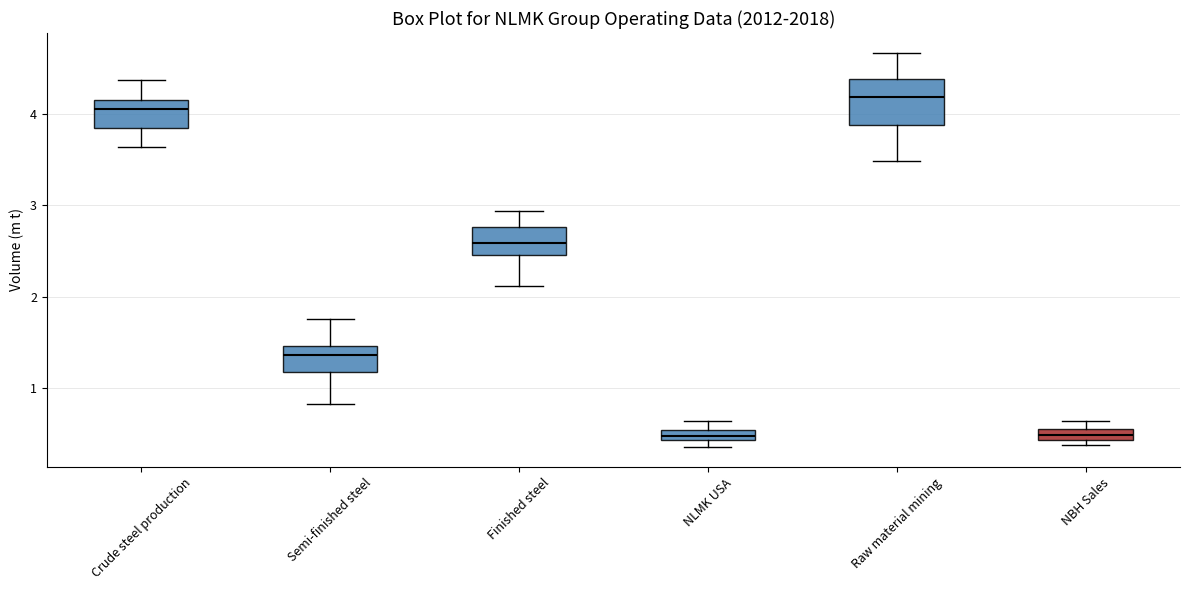

Which box is the tallest, from its lower edge to its upper edge?

Raw material mining